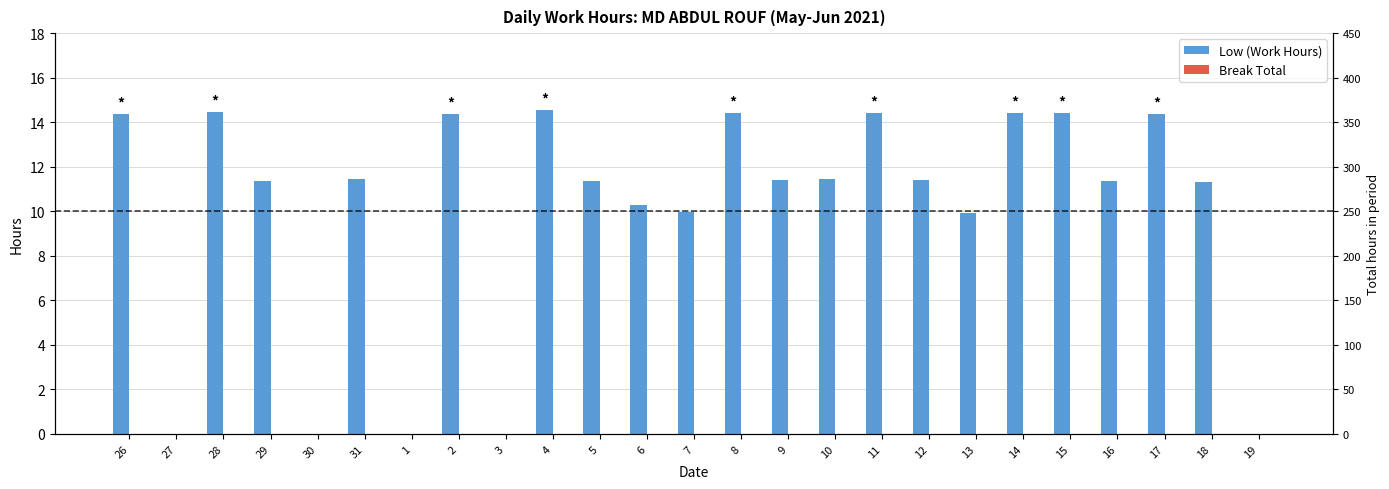

The Low (Work Hours) series shows 14.4 at 8. True or false?

True